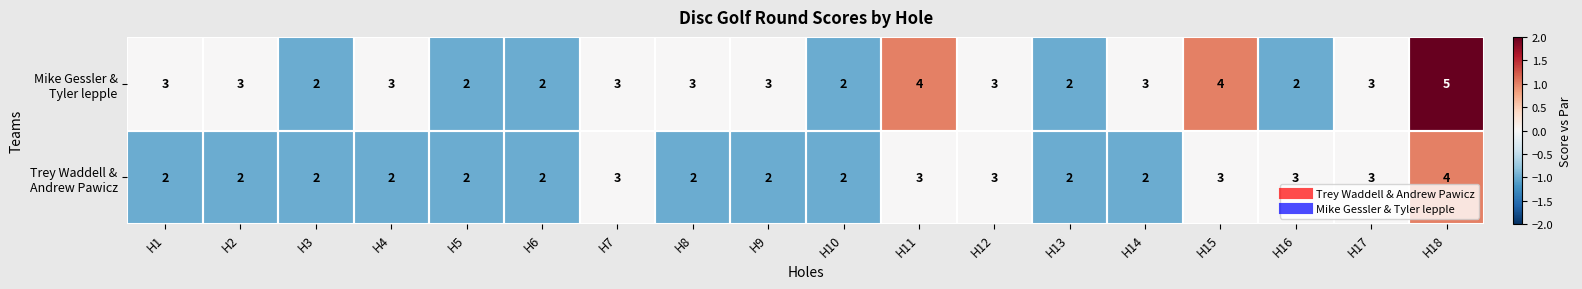

At which category is the sum across all series the highest?

H18